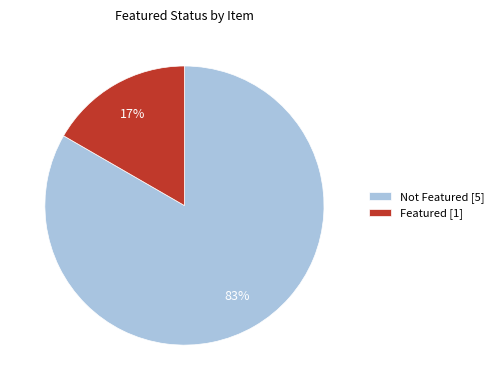

Do Not Featured [5] and Featured [1] together represent more than half of the pie?

Yes